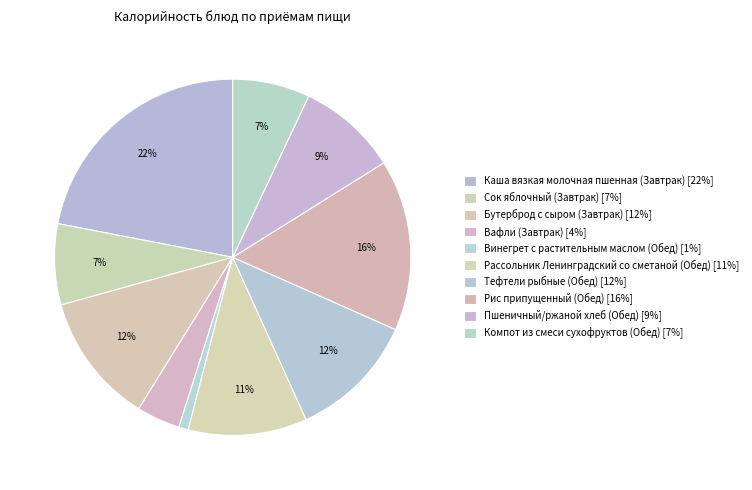

To the nearest percent, what portion does Бутерброд с сыром (Завтрак) represent?

12%